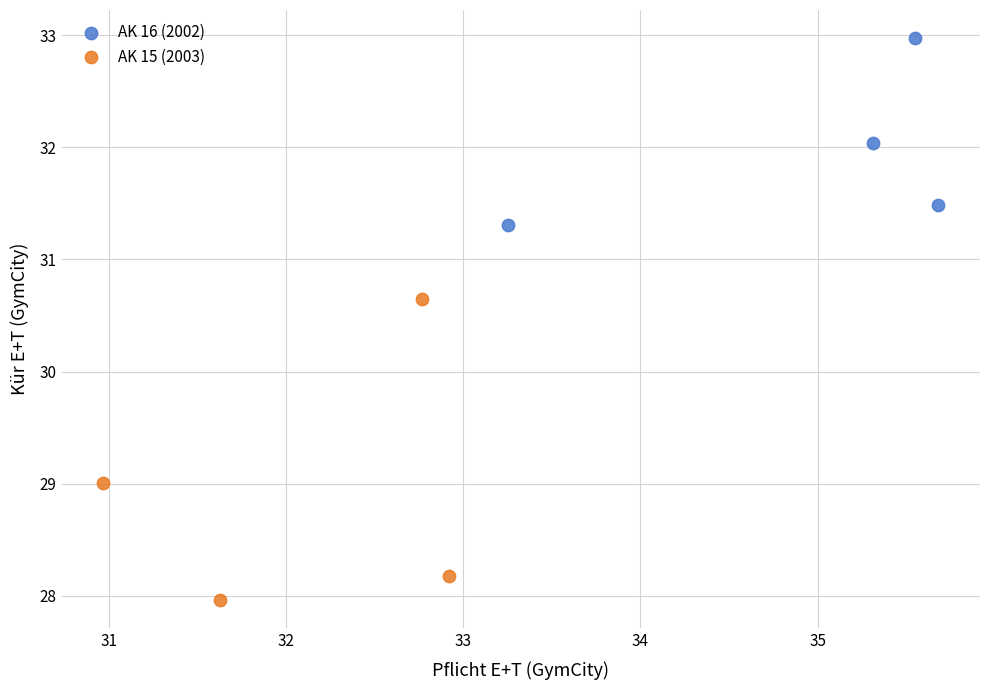

Which series contains the lowest Y value?

AK 15 (2003)